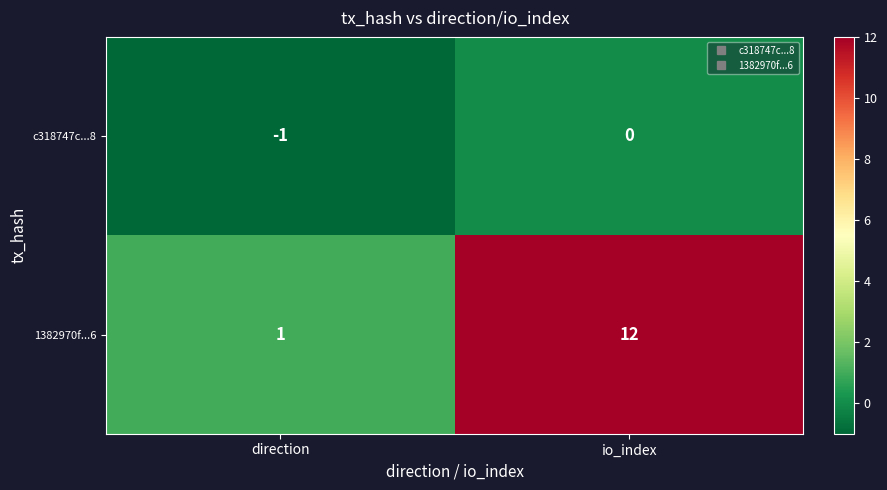

List the series in order of their overall mean, lowest first.

c318747c...8, 1382970f...6